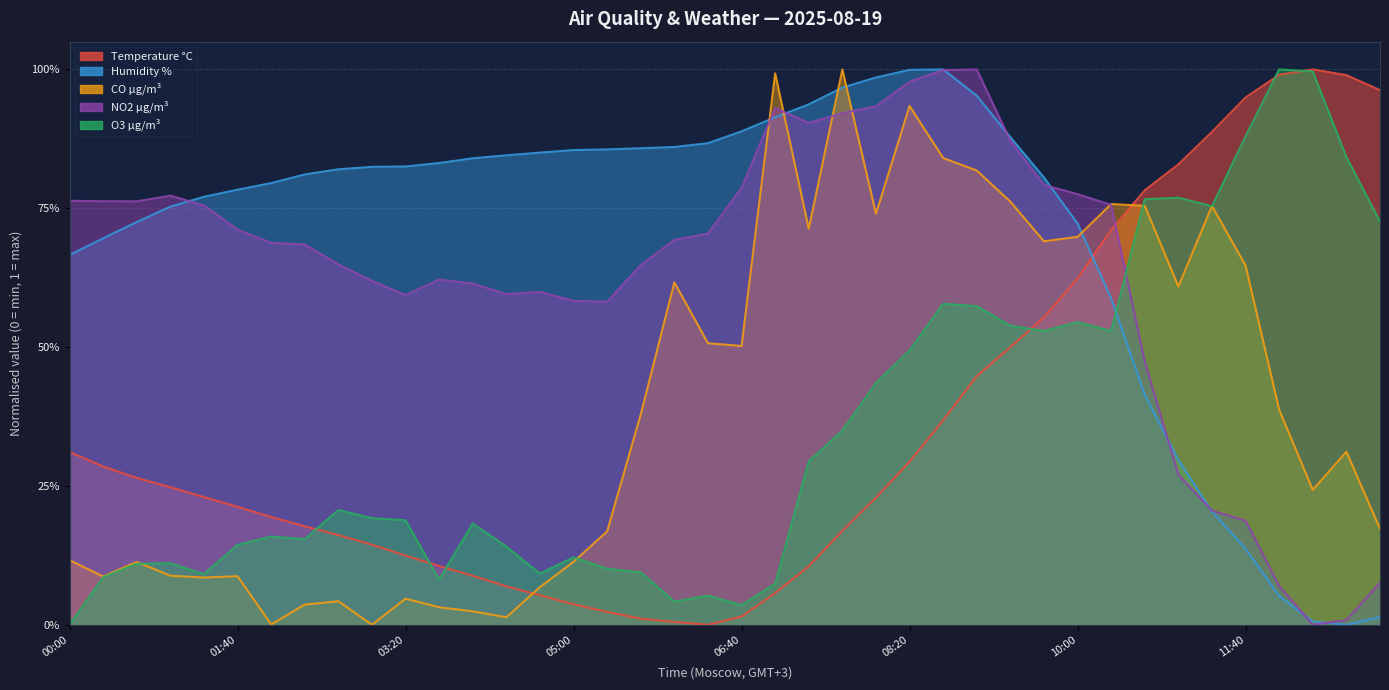

How many lines are shown in the chart?

5